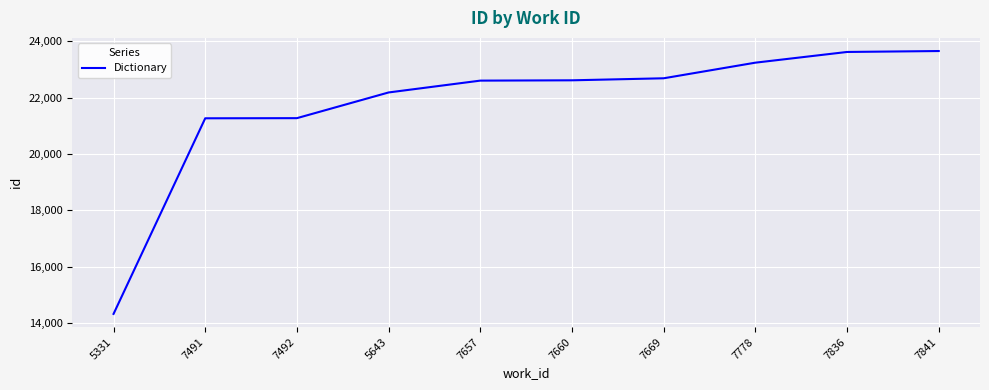

What is the greatest value displayed?

23652